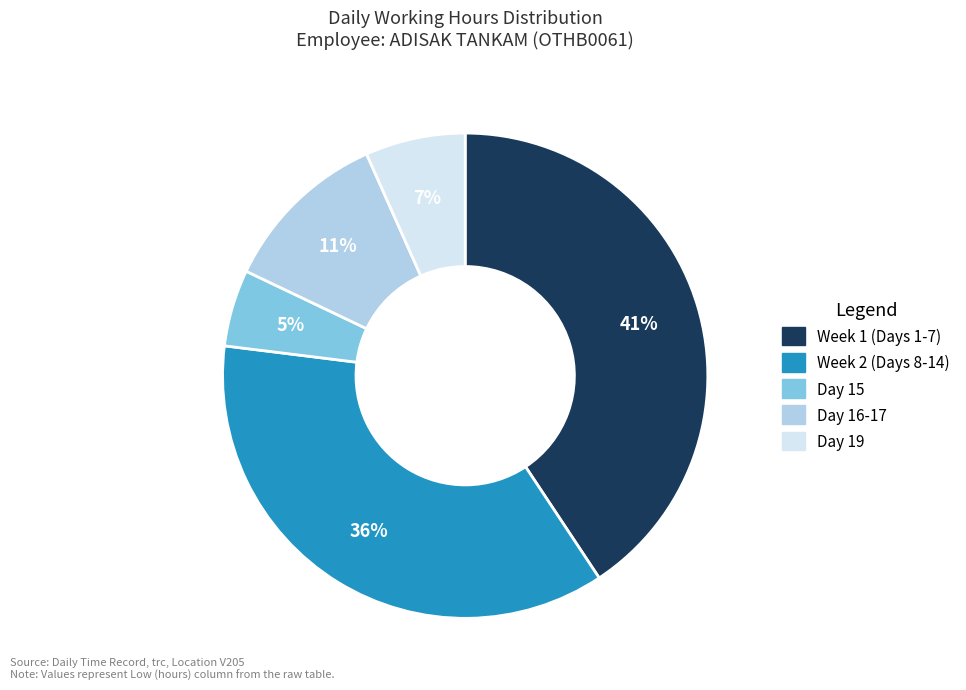

Is there a majority slice in this chart?

No